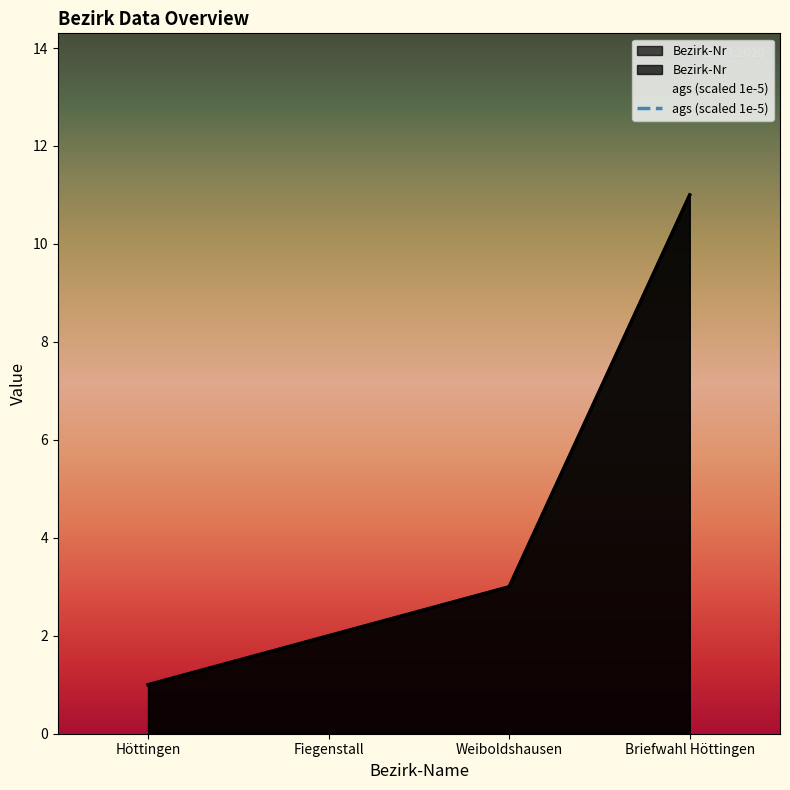

What is the difference between the values at Fiegenstall and Weiboldshausen?

1